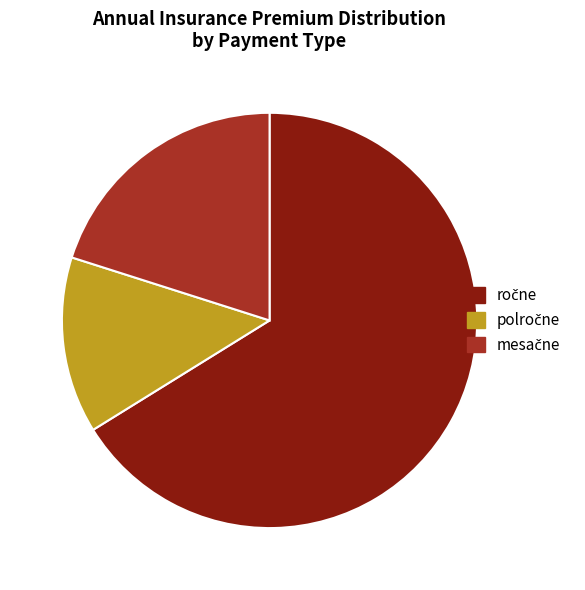

How many segments does this pie chart have?

3